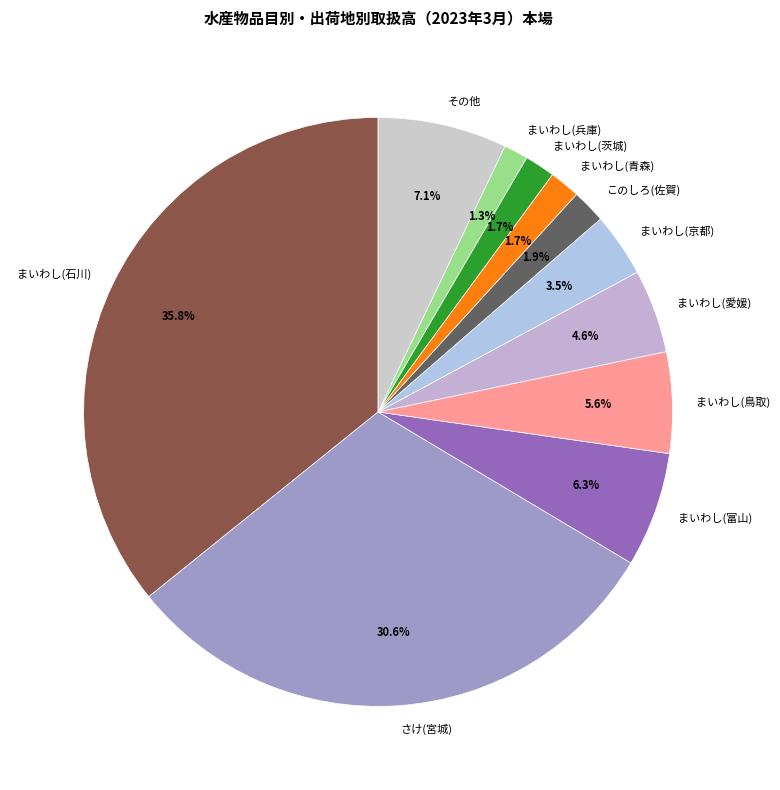

Is there a majority slice in this chart?

No